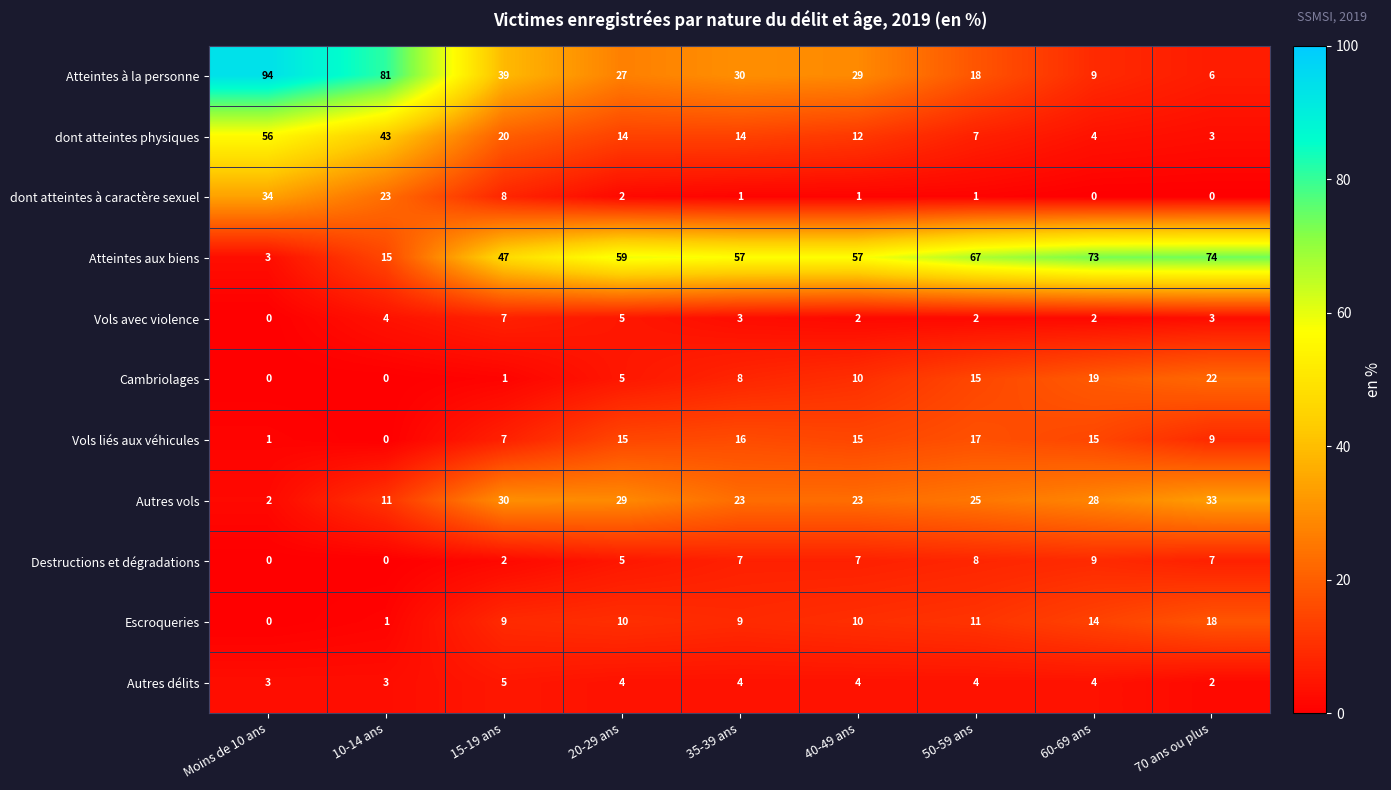

Read the Vols liés aux véhicules value at 40-49 ans.

15